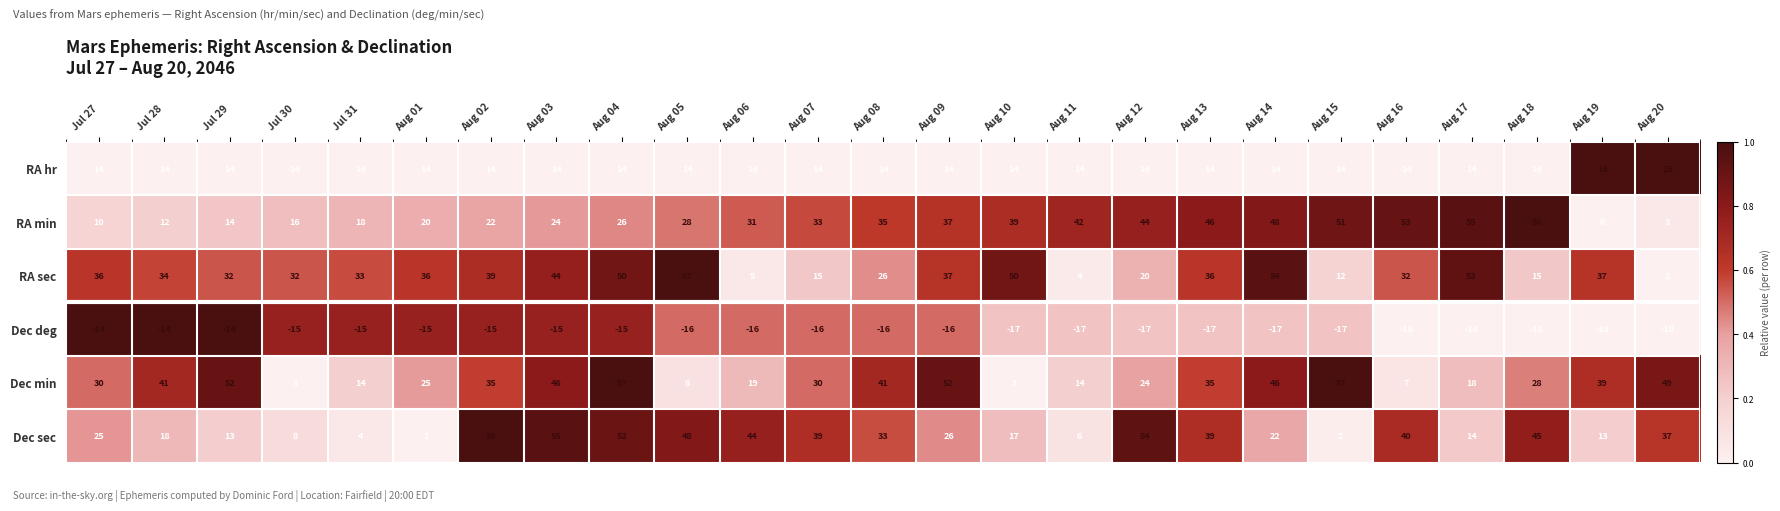

Rank the series at Aug 02 from highest to lowest value.

Dec sec, RA sec, Dec min, RA min, RA hr, Dec deg